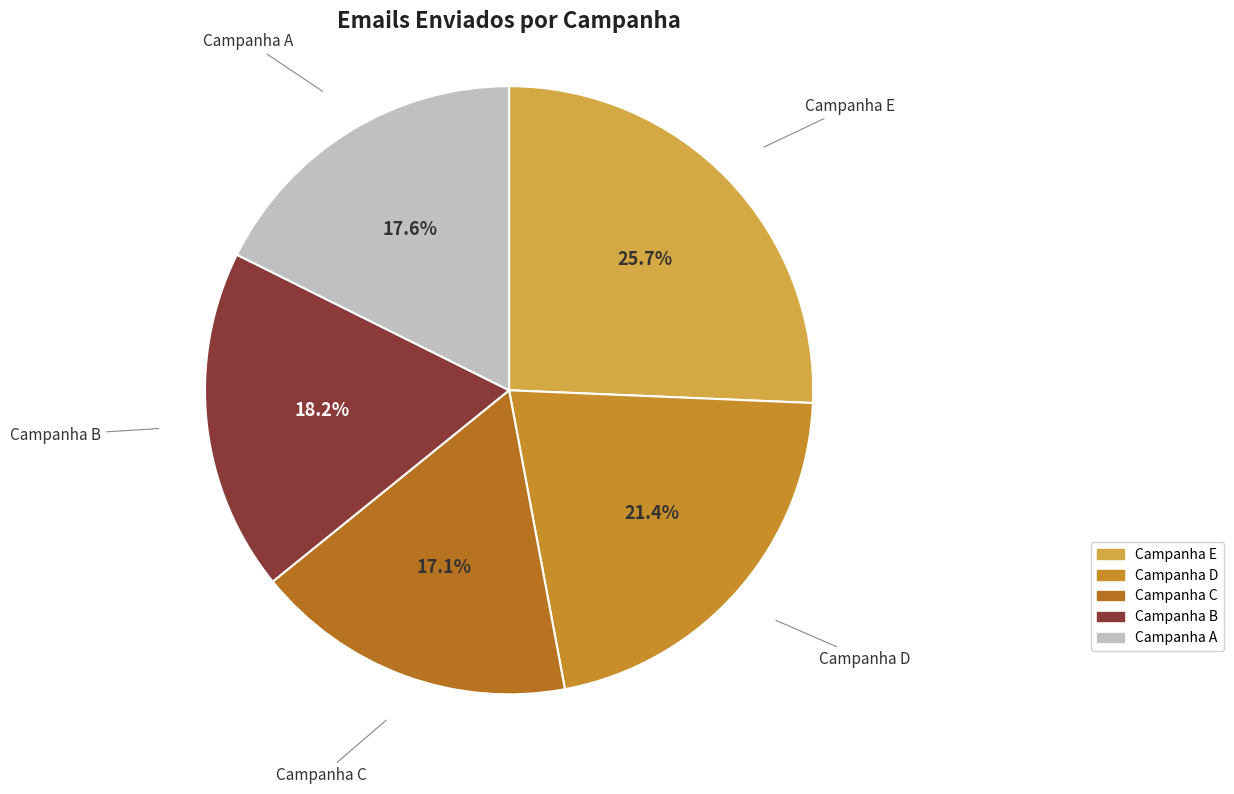

Do Campanha B and Campanha E together represent more than half of the pie?

No